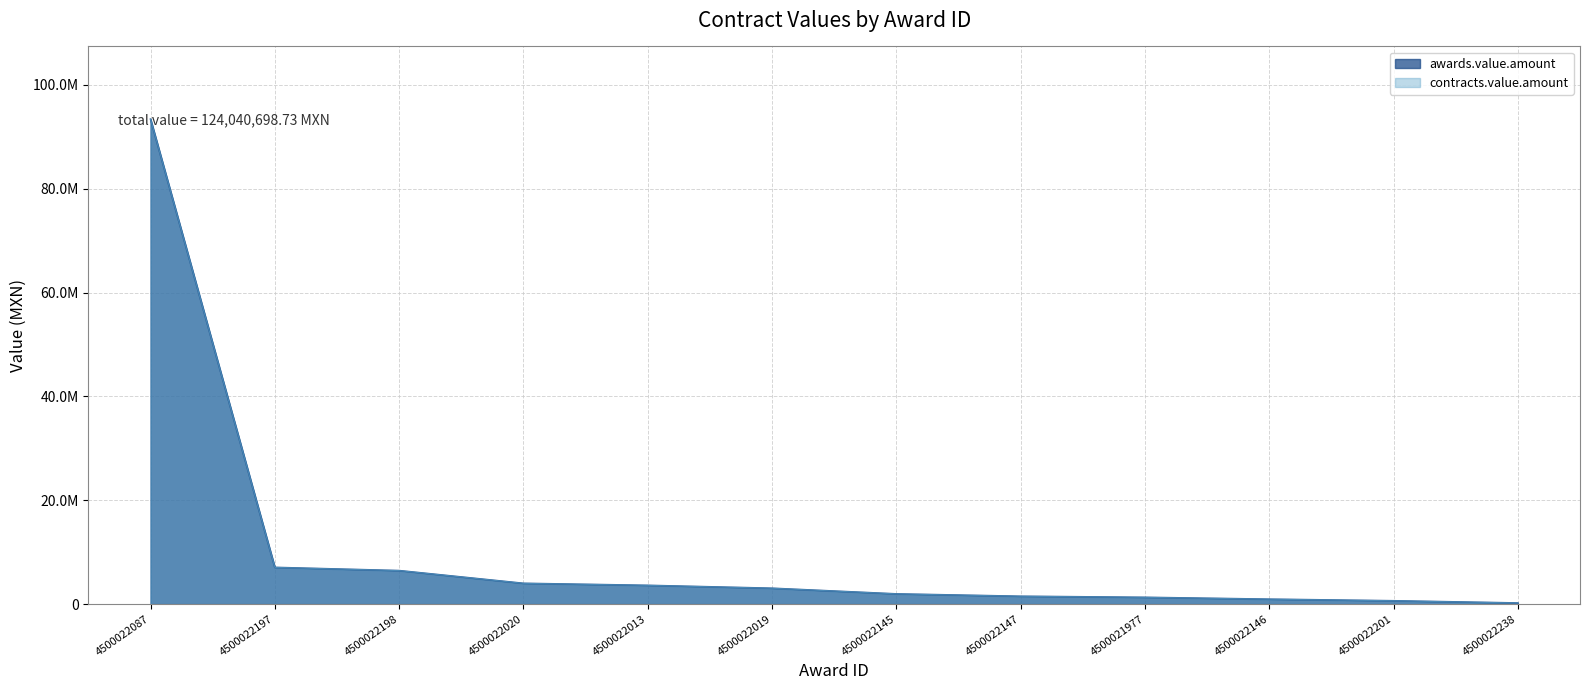

What is the maximum value for contracts.value.amount?

93405992.5